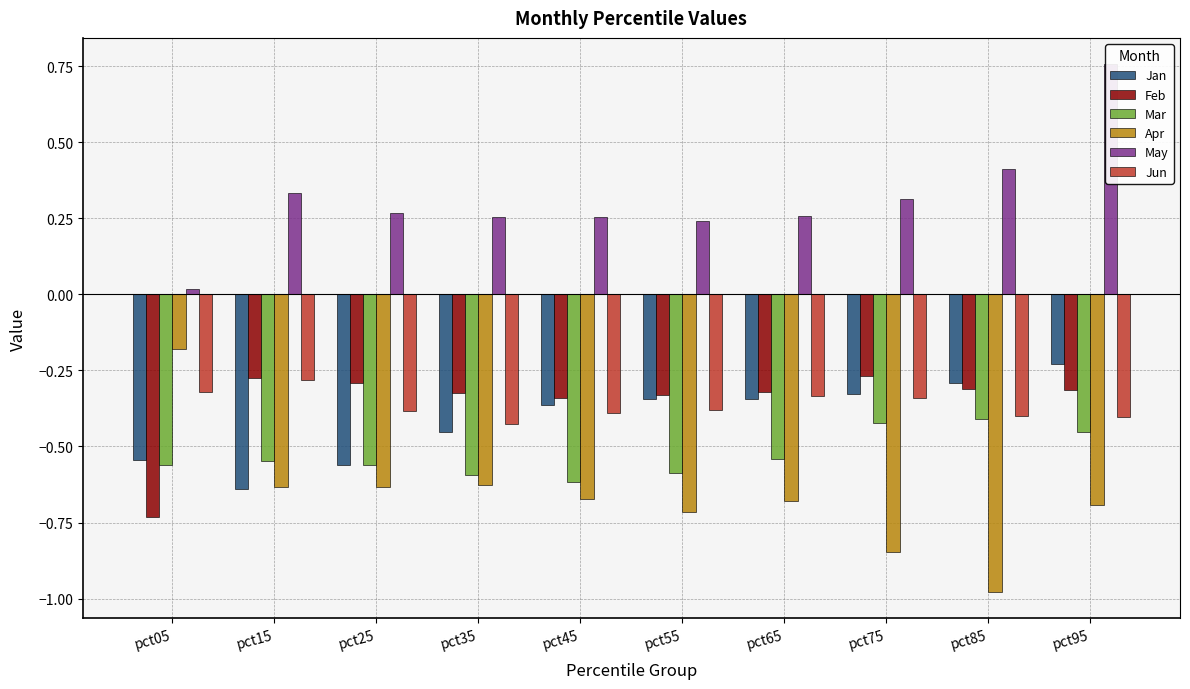

What is the maximum value shown in the chart?

0.8